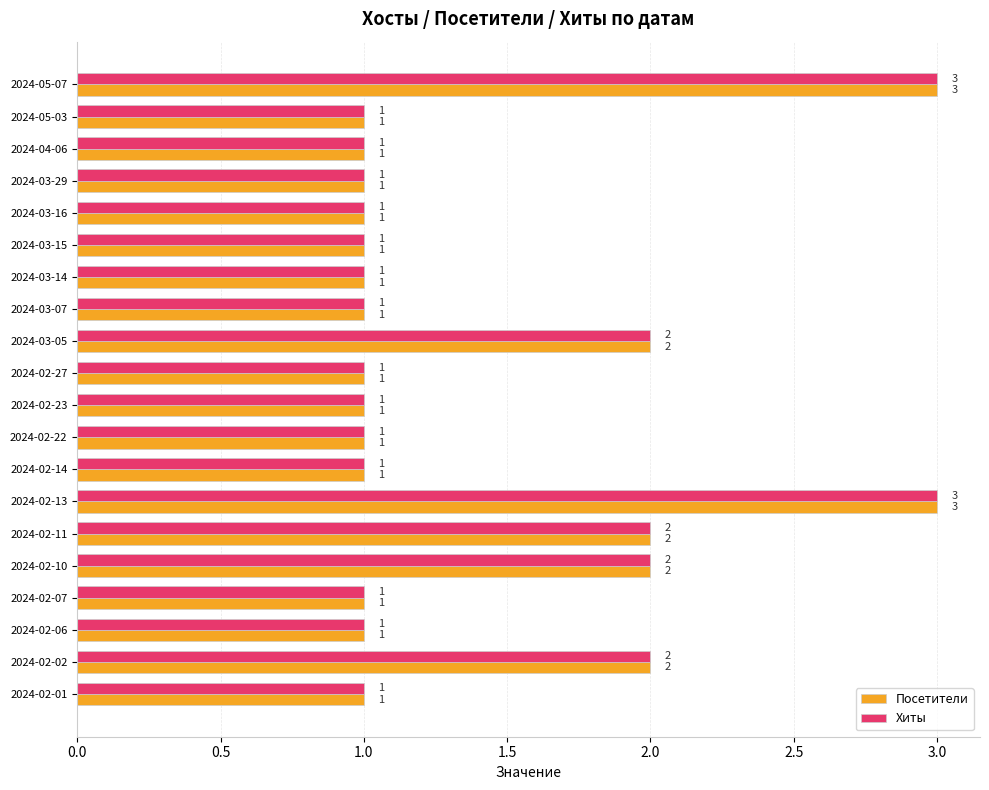

What is the difference between the second highest and minimum values in the Посетители series?

2